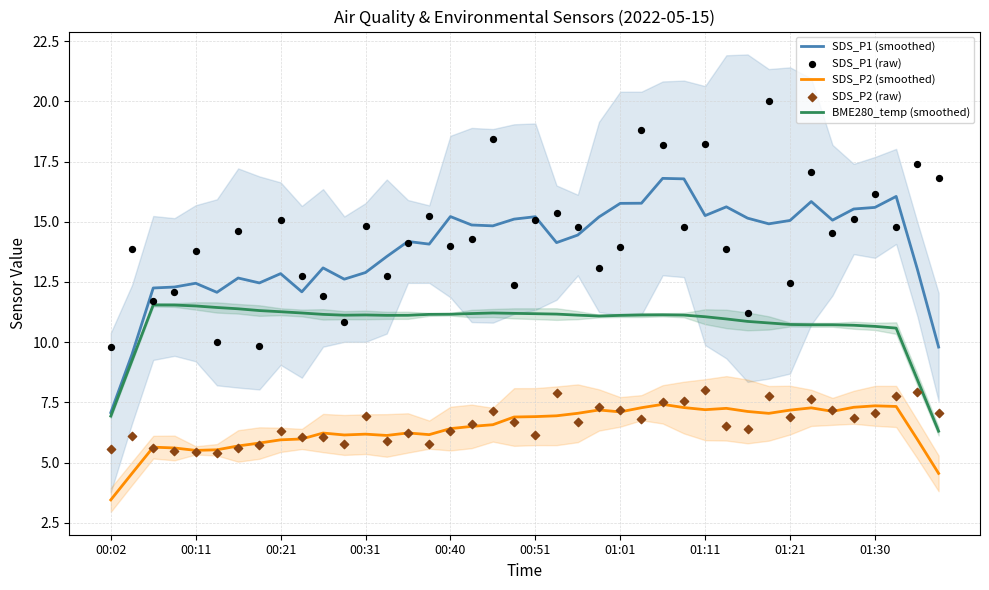

What is the total value across all series at 35?

55.5